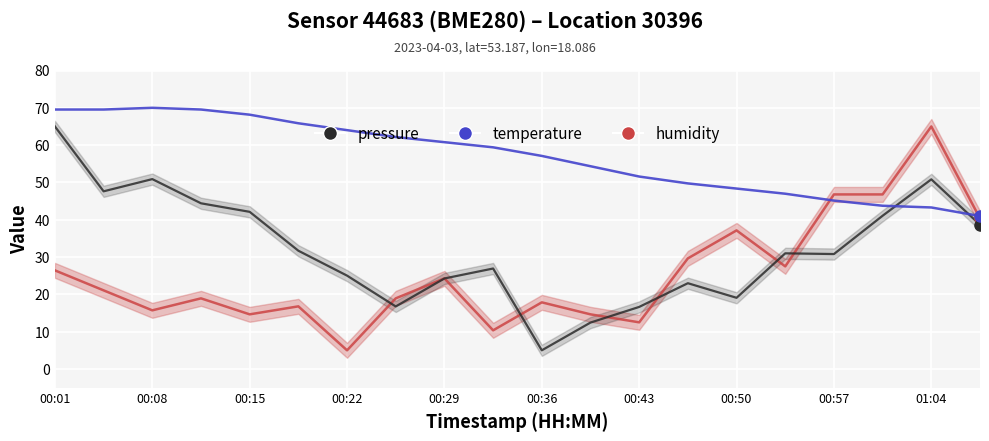

Where do humidity and temperature first cross each other?

15 and 16